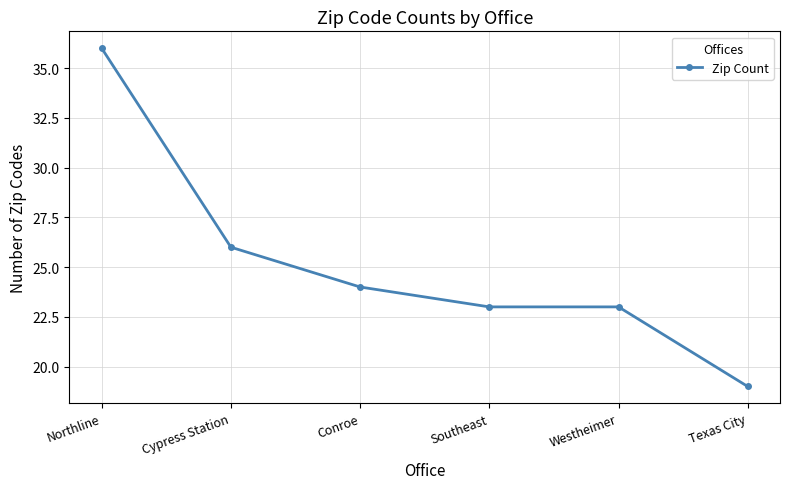

The value at Northline is 59. True or false?

False